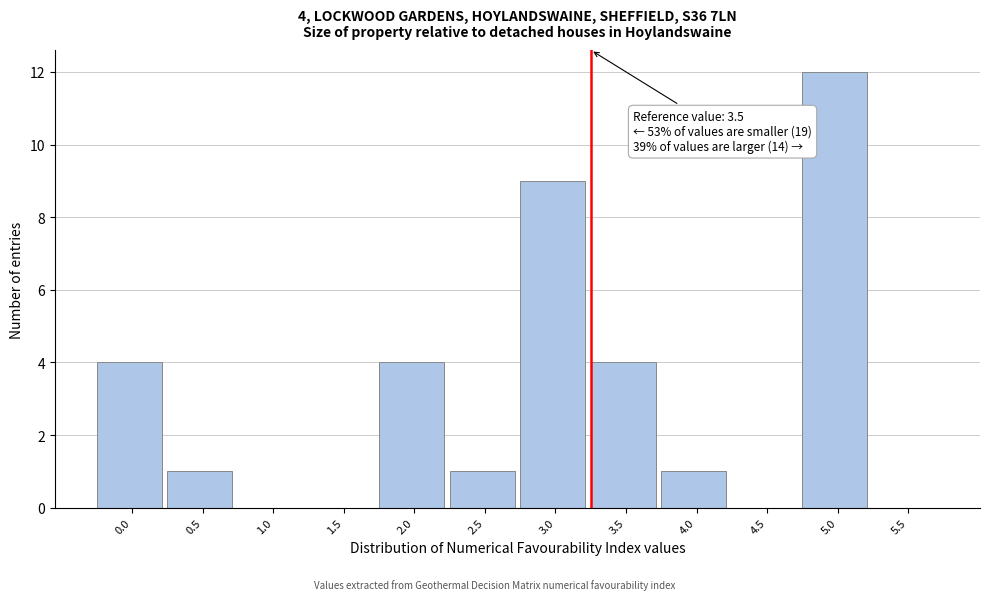

Reading right to left, extract all data points from this chart.

5.5=0	5.0=12	4.5=0	4.0=1	3.5=4	3.0=9	2.5=1	2.0=4	1.5=0	1.0=0	0.5=1	0.0=4